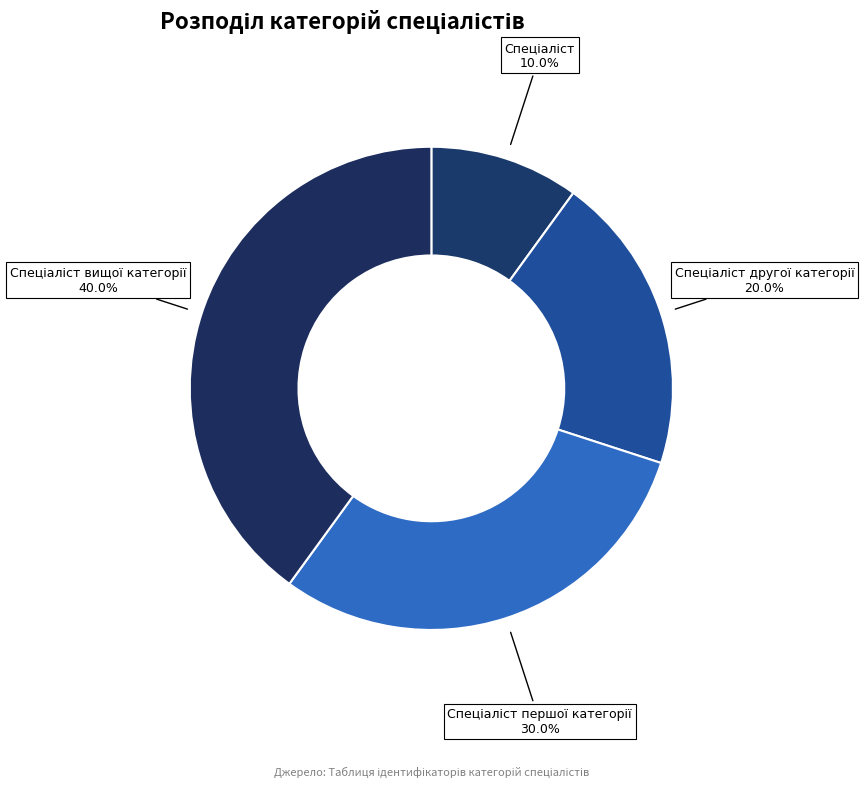

Is there a majority slice in this chart?

No